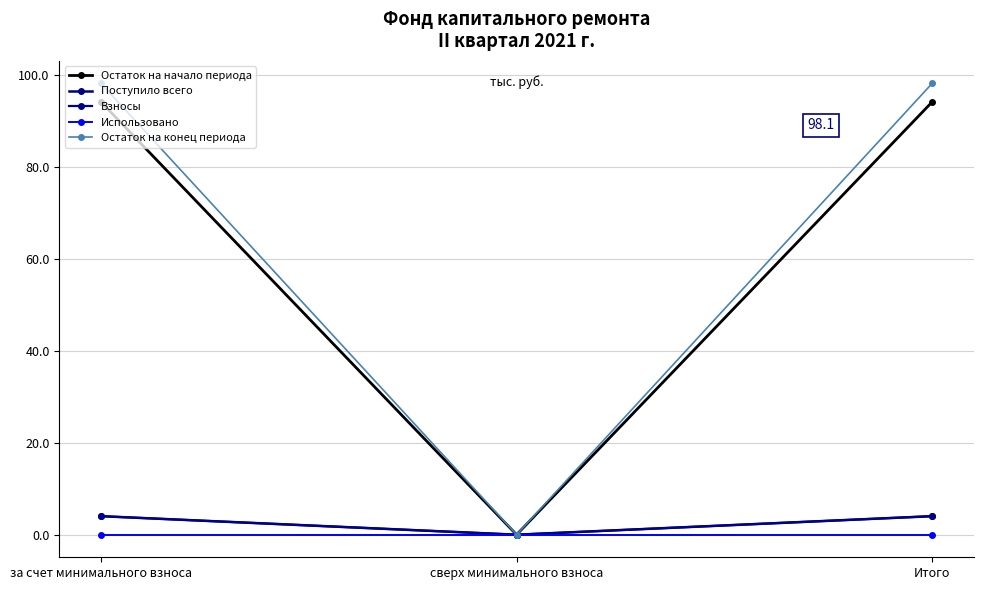

Is this an area chart (filled region under the line)?

No